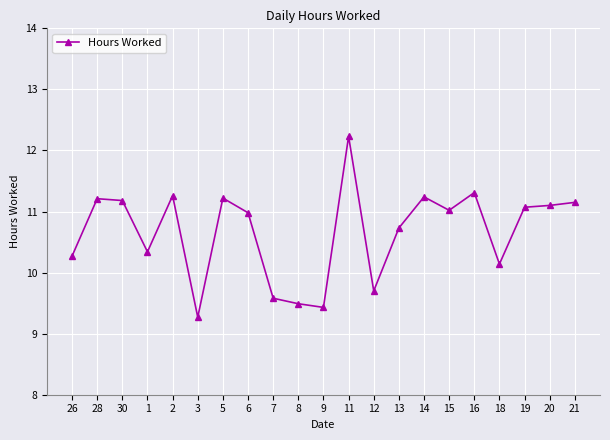

At which category does the data reach its first local valley?

1